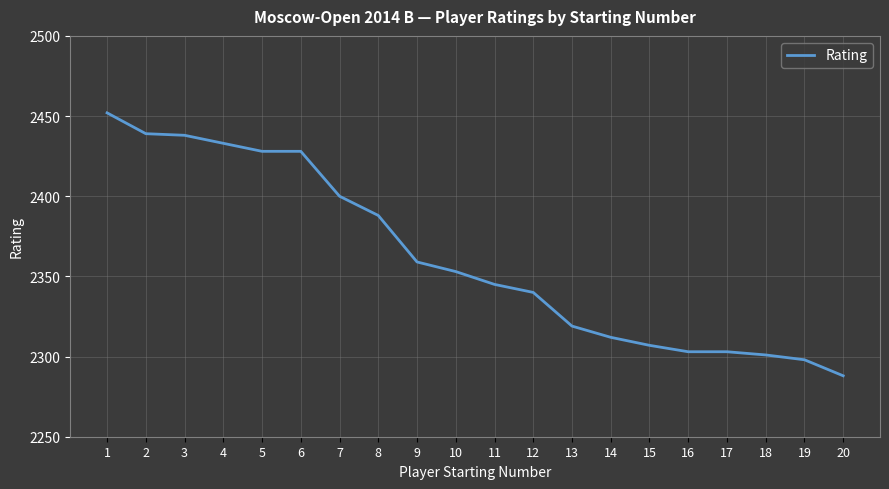

The value at 14 is 2312. True or false?

True